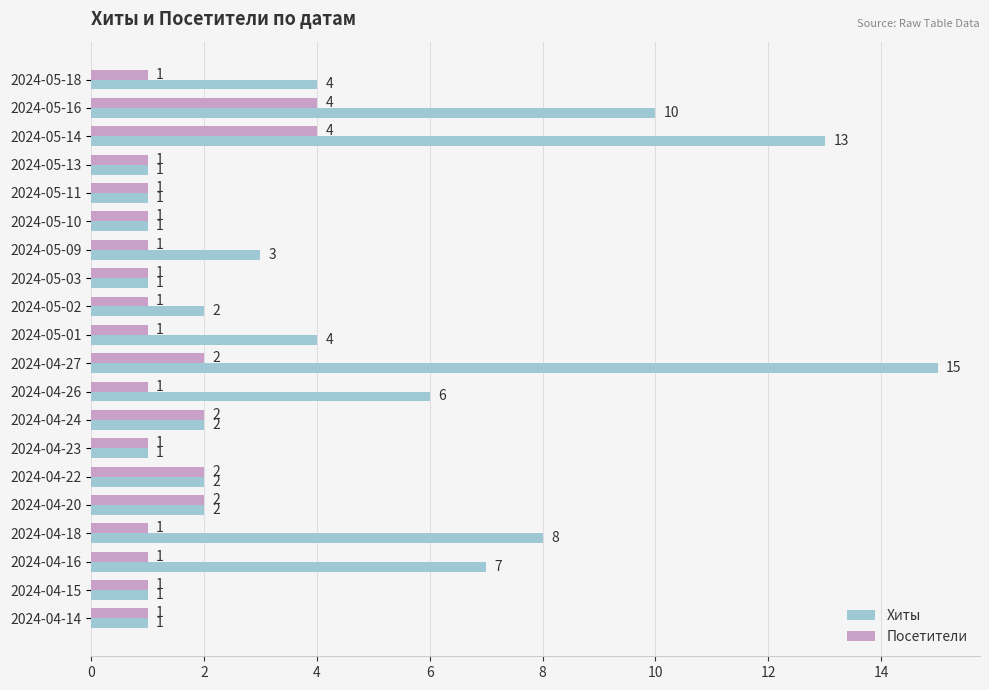

Where is Хиты nearest to the value 8?

2024-04-18